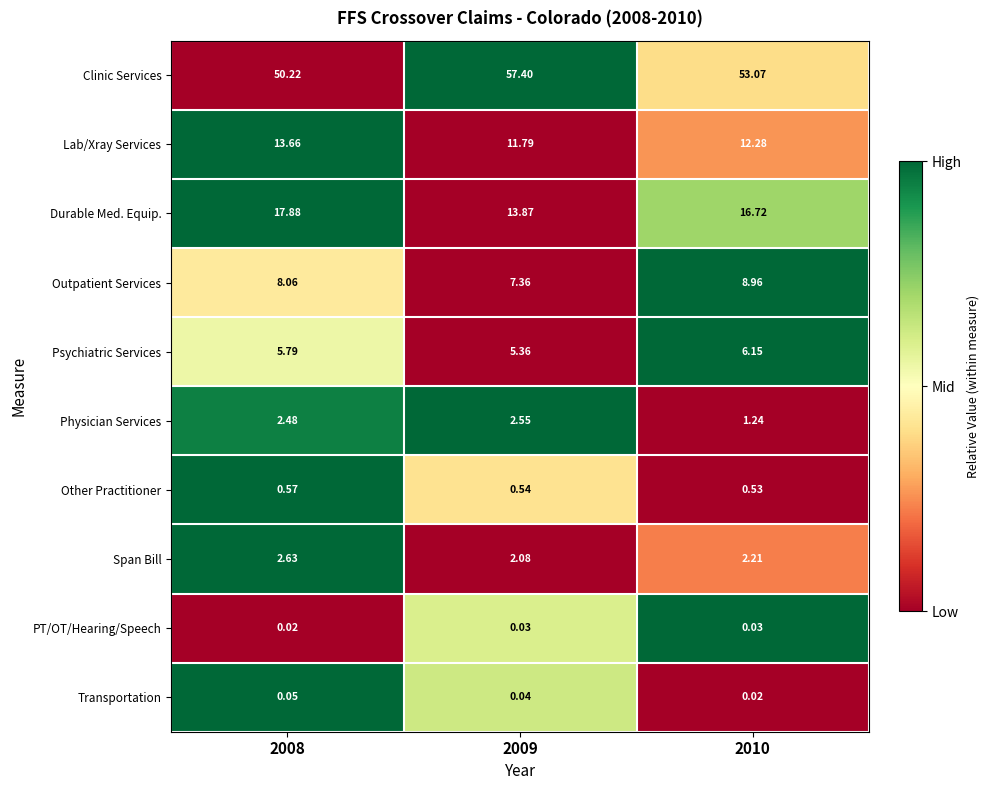

Which series has the largest range (max minus min)?

Clinic Services